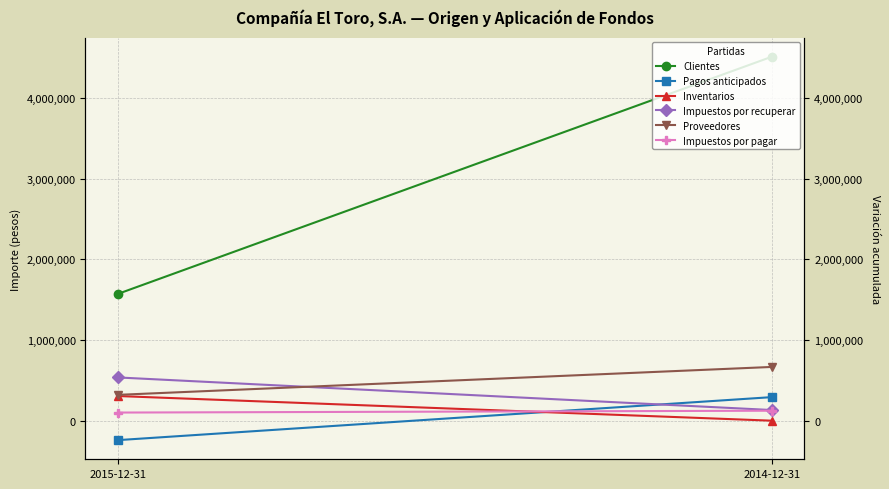

Which series has the largest total across all categories?

Clientes